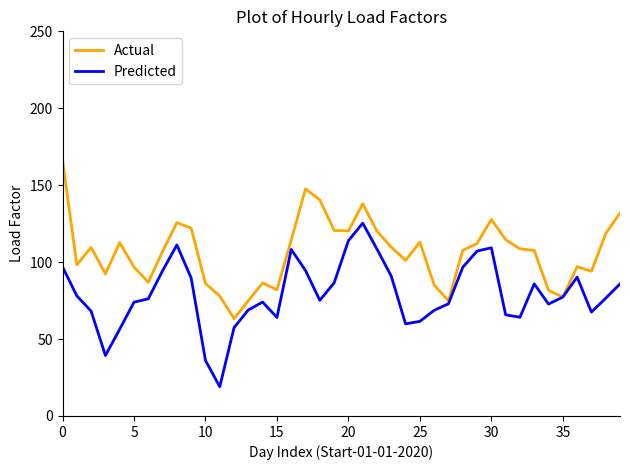

What is the lowest value of the Predicted series?

19.0